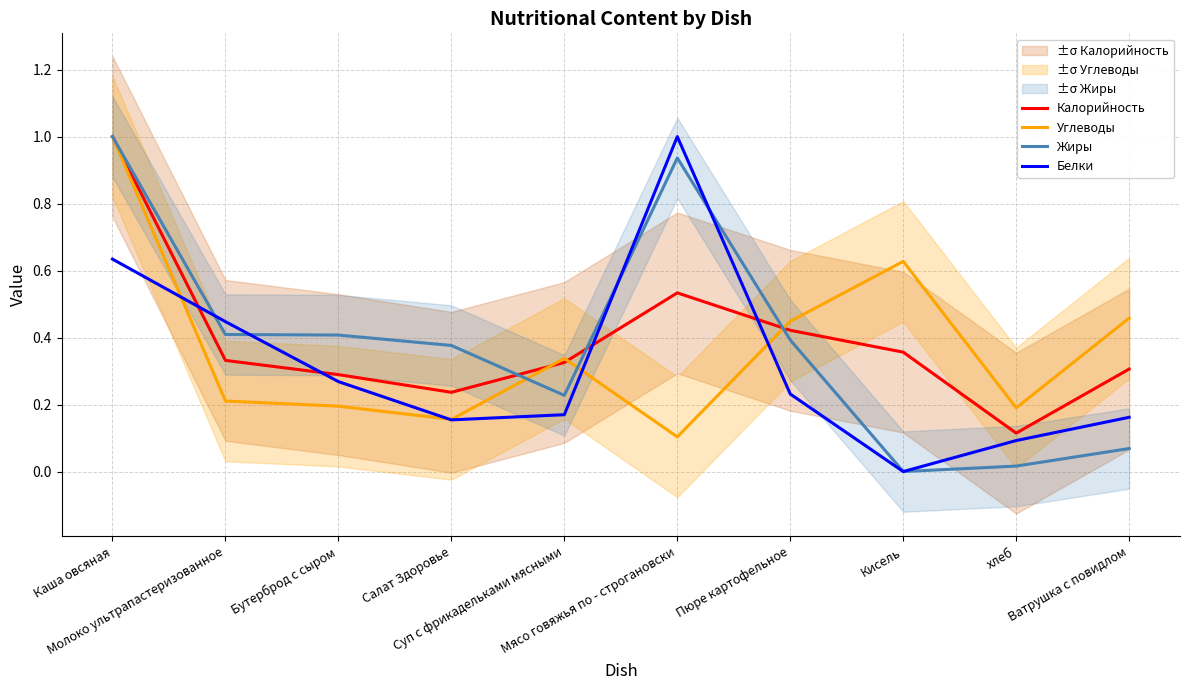

What is the sum of all Белки values?

3.2